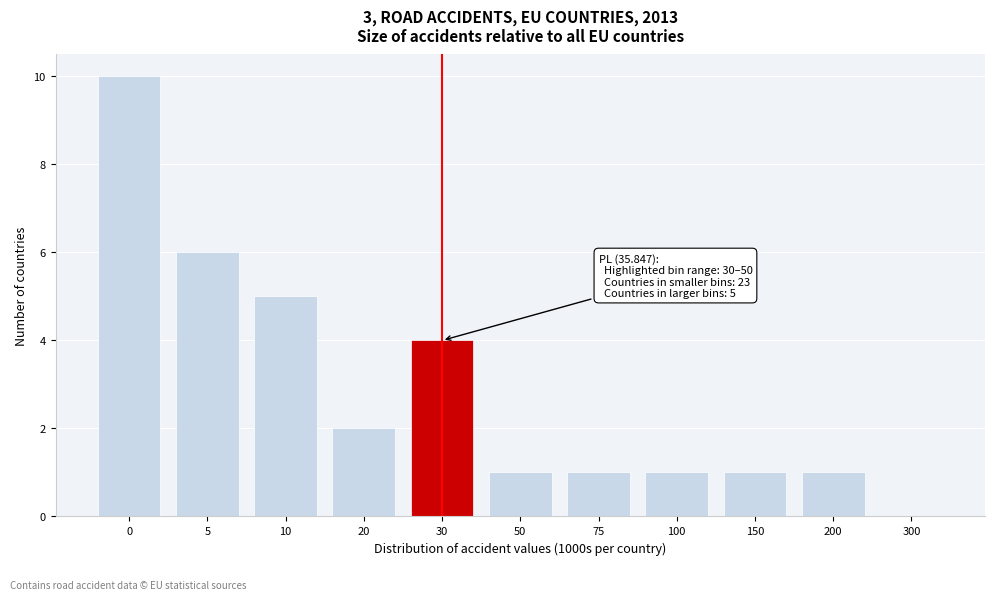

Reading left to right, transcribe all the data shown in this chart.

0=10	5=6	10=5	20=2	30=4	50=1	75=1	100=1	150=1	200=1	300=0